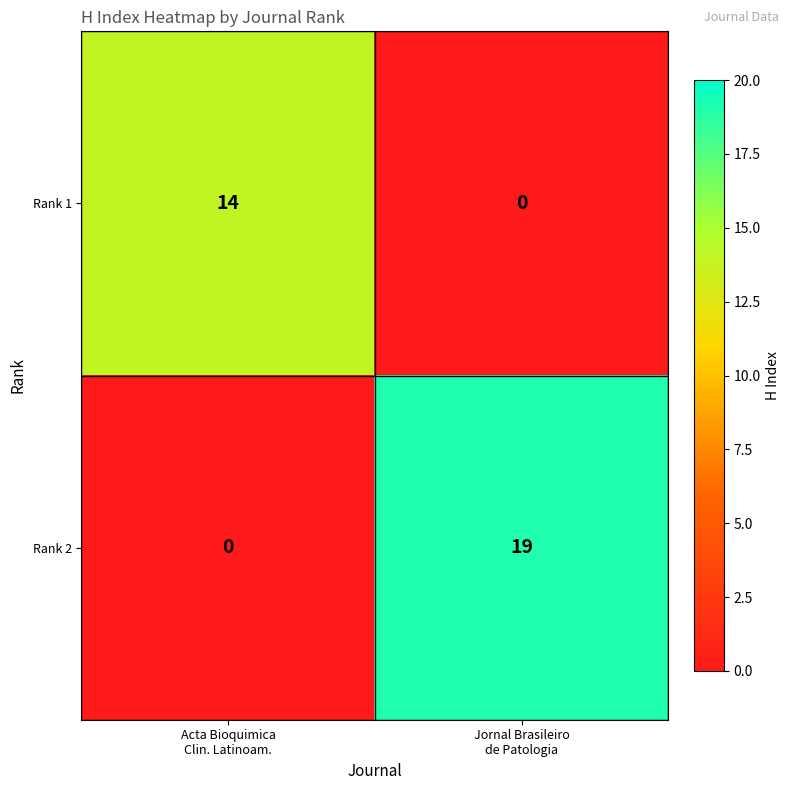

What is the difference between the maximum and minimum values in the Rank 1 series?

14